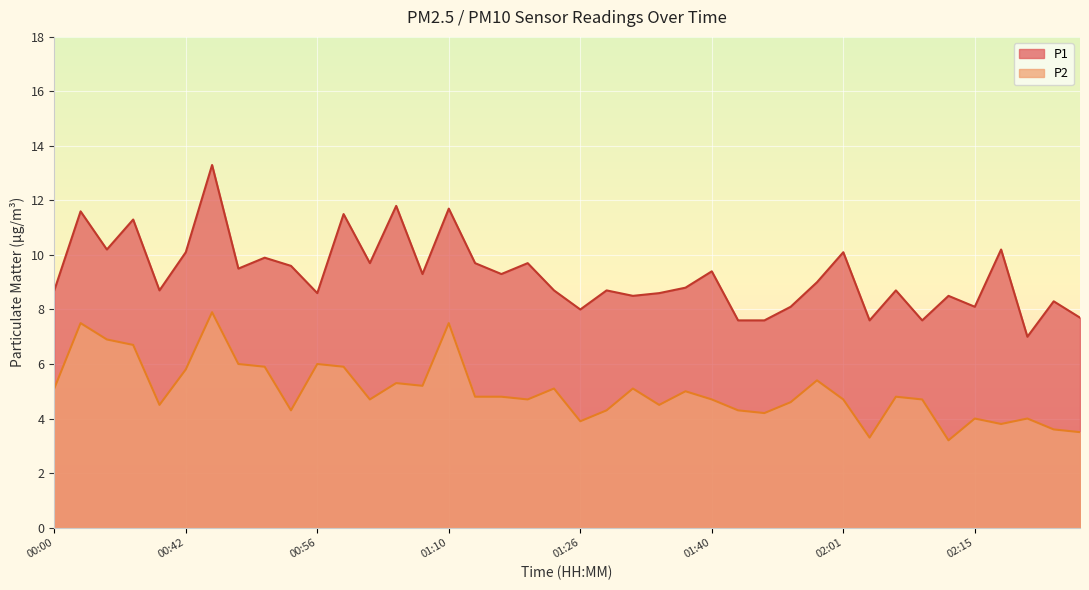

What is the difference between the P2 values at 01:01 and 01:52?

0.5